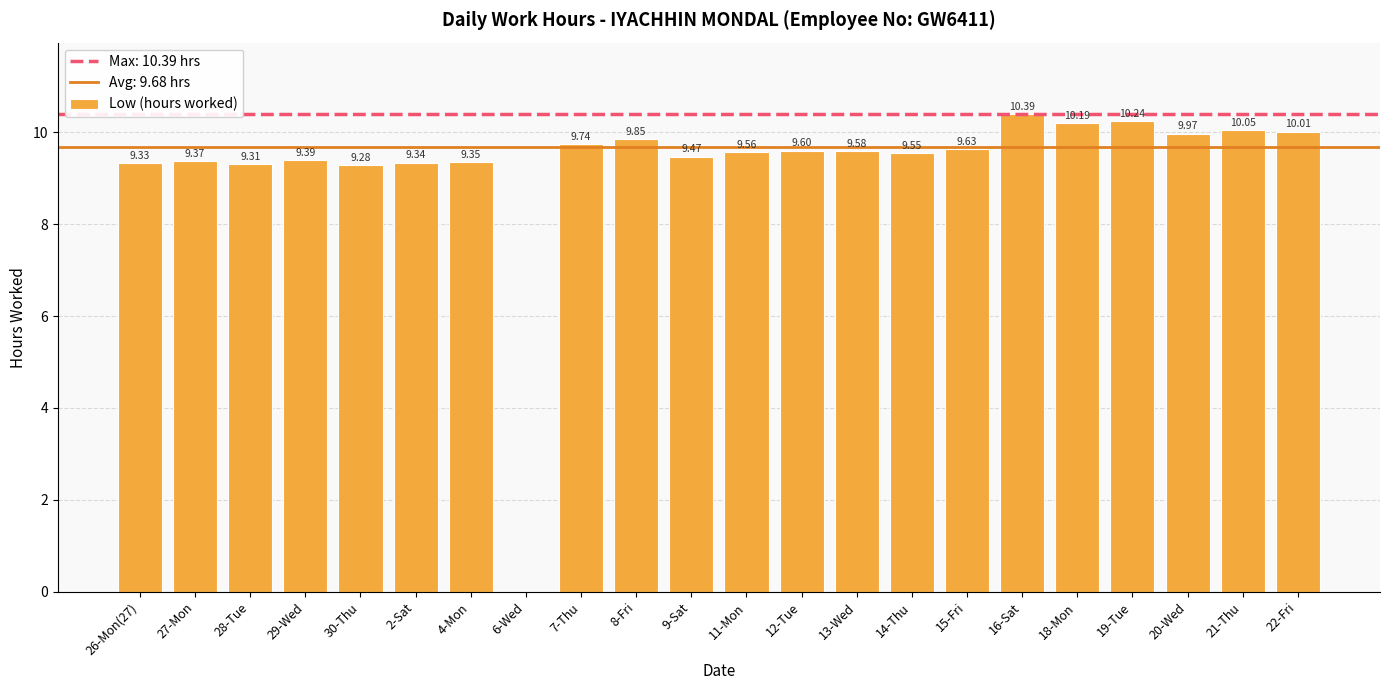

How many values exceed 9?

21